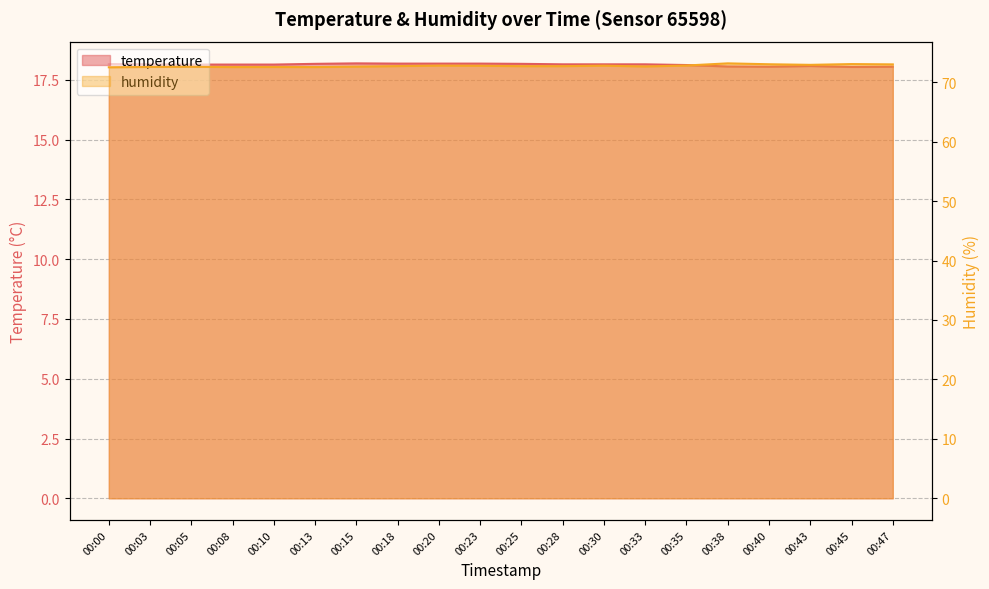

What is the difference between the temperature values at 00:15 and 00:38?

0.1